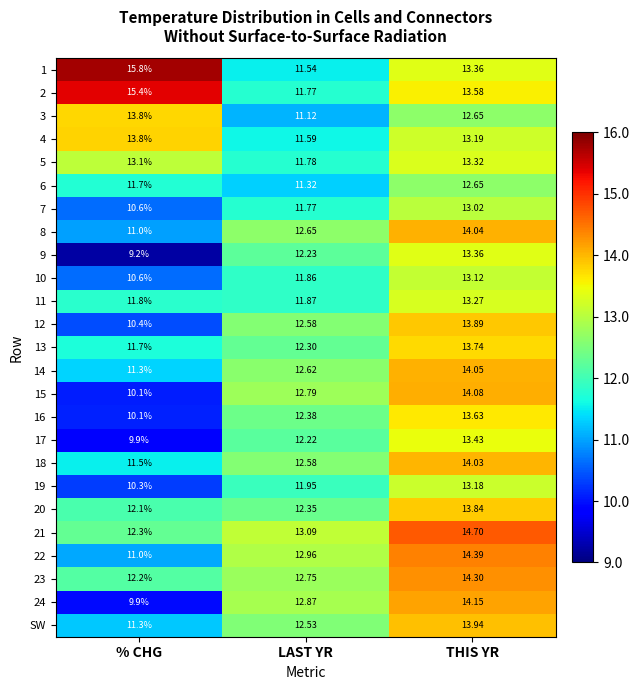

Where is SW nearest to the value 12?

LAST YR